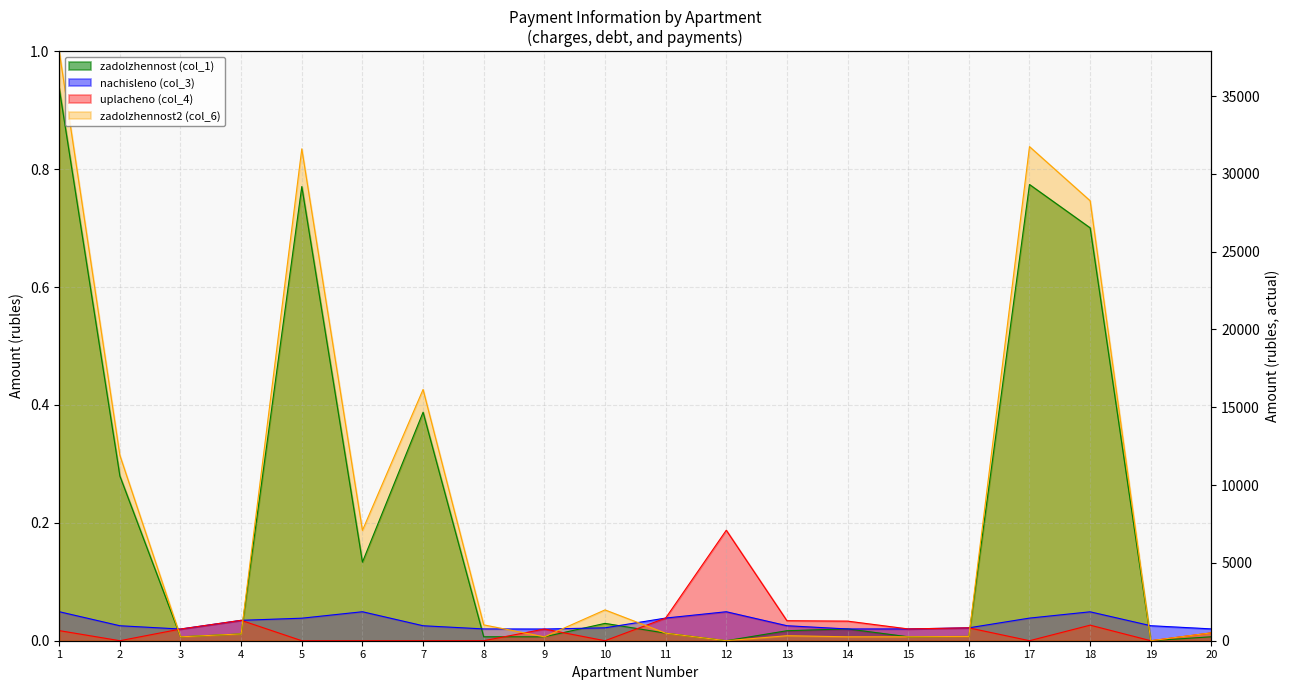

True or false: nachisleno (col_3) has a value of 0.0 at 7.

False